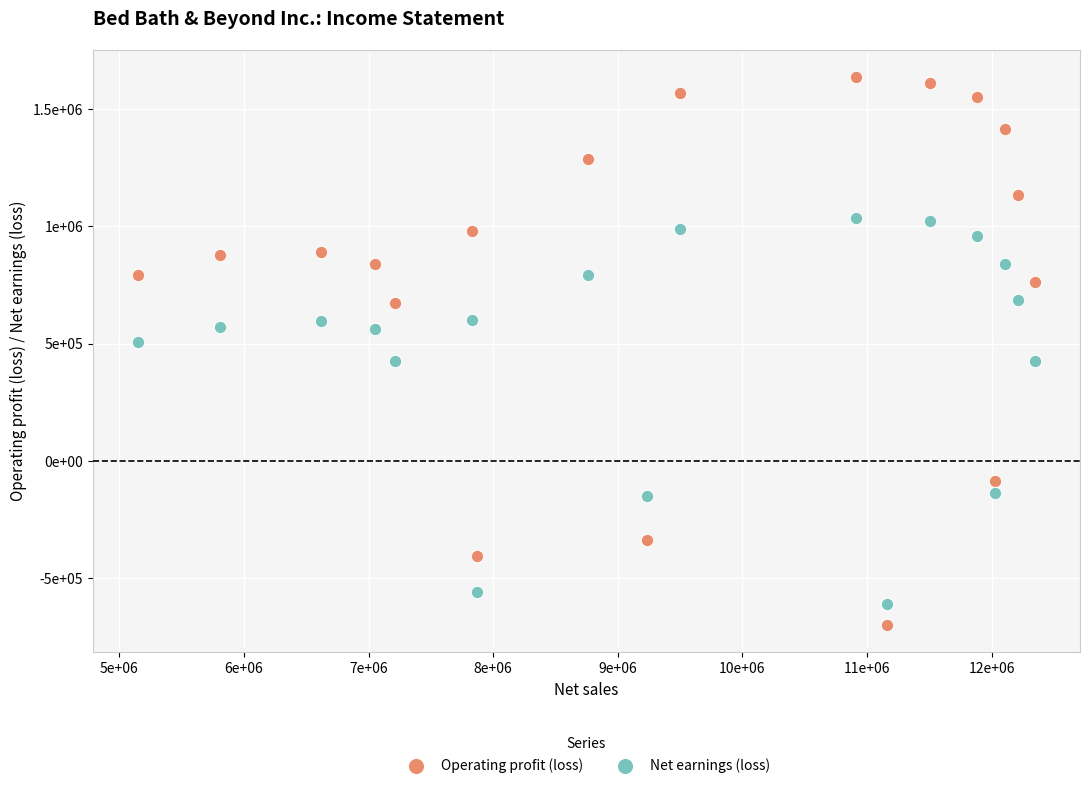

What are all the series names shown in the legend?

Operating profit (loss), Net earnings (loss)